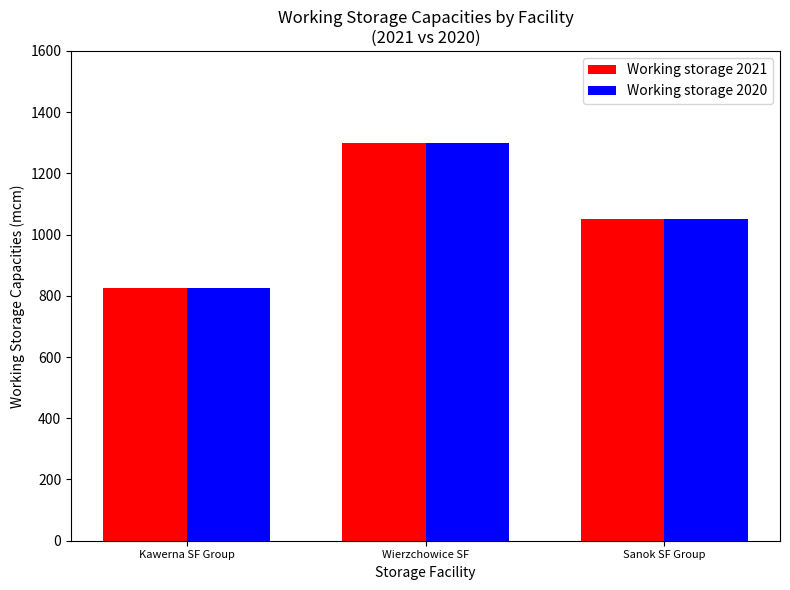

How many values in the Working storage 2021 series are below 1050?

1